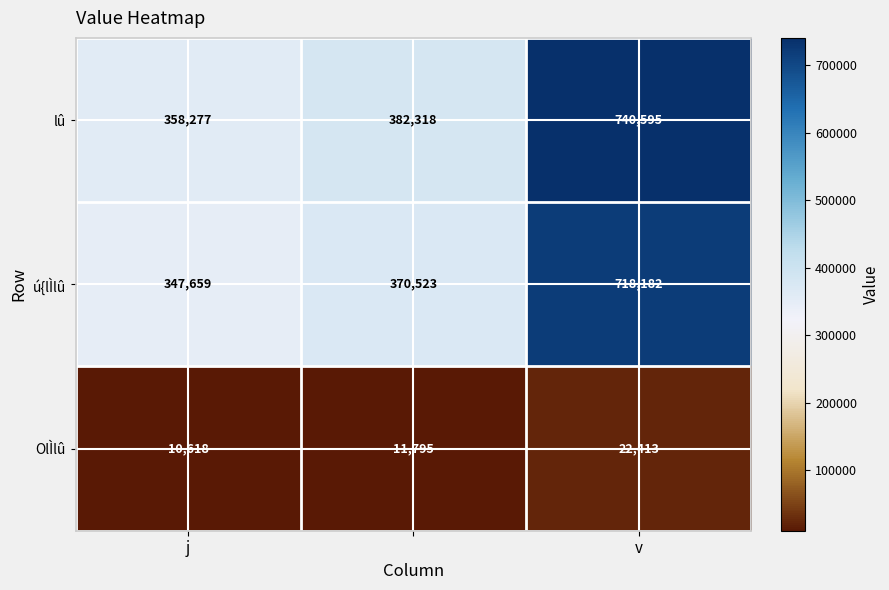

Reading left to right, what are all the values shown in this chart?

lû: 358277	382318	740595
ú{lÌlû: 347659	370523	718182
OlÌlû: 10618	11795	22413